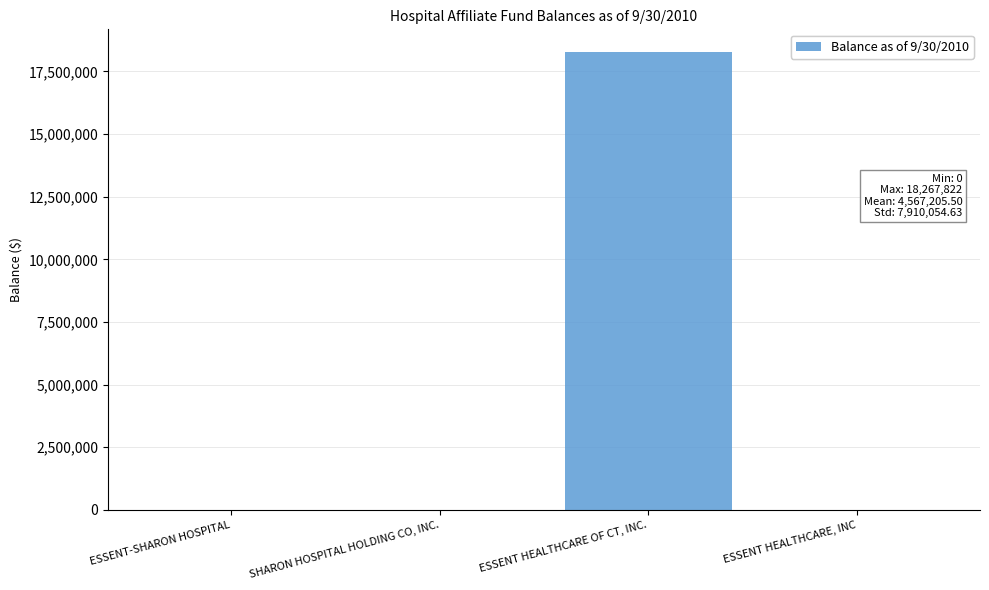

The chart shows a value of 0 at ESSENT HEALTHCARE, INC. True or false?

True